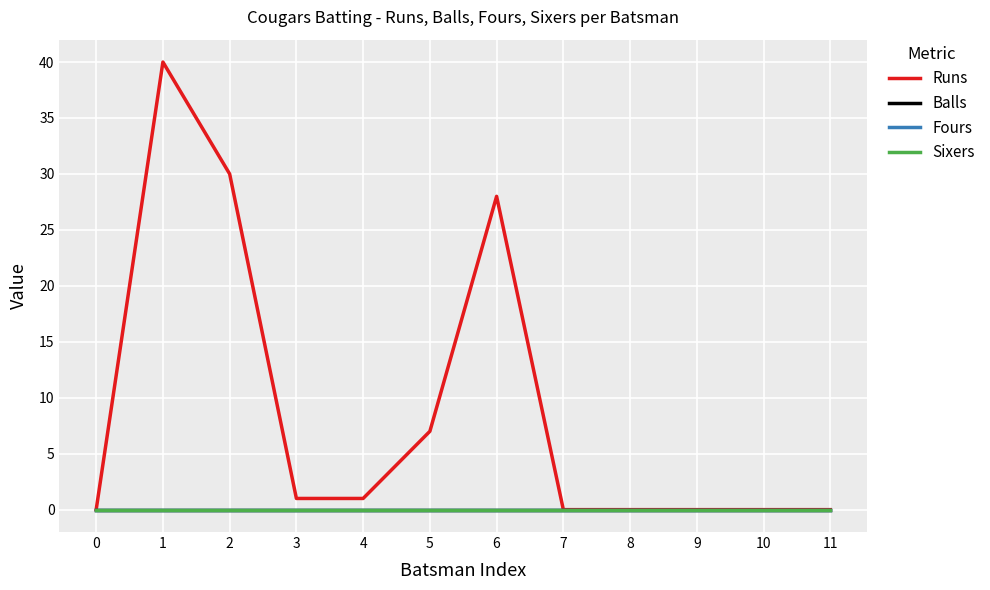

Is this an area chart (filled region under the line)?

No